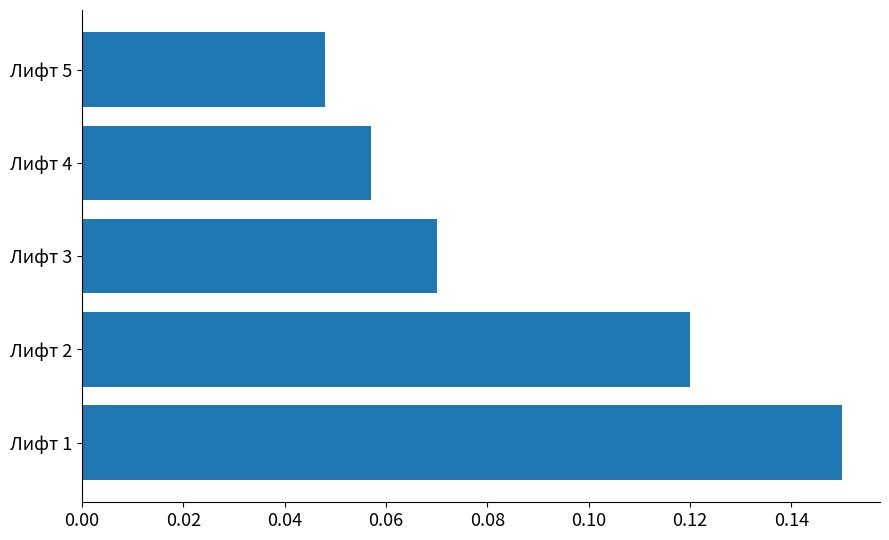

What is the sum of all values?

0.4